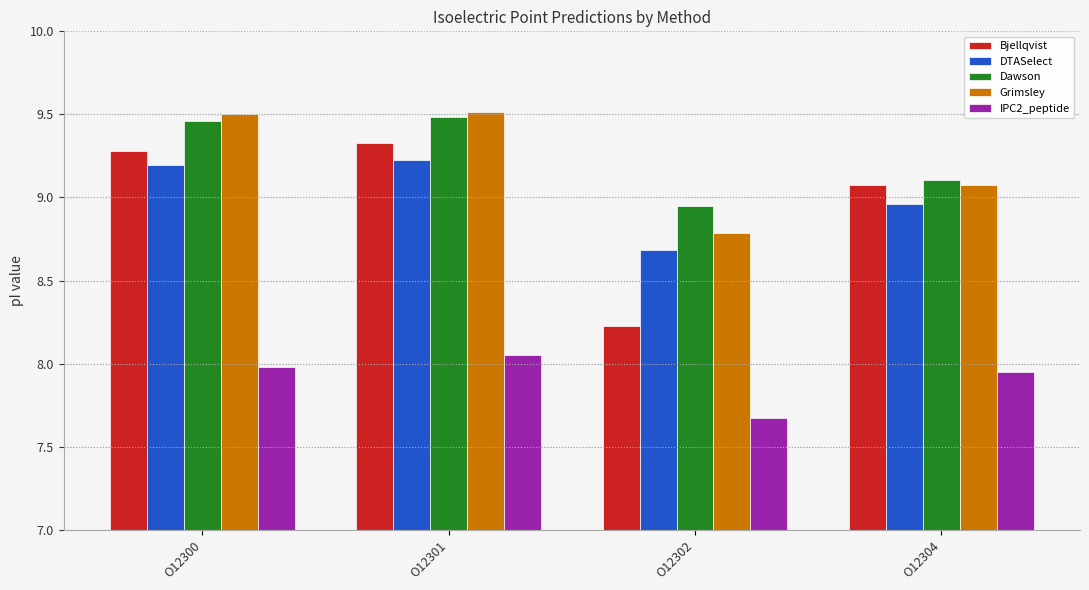

Is the value of IPC2_peptide at O12302 greater than the value of DTASelect at O12301?

No